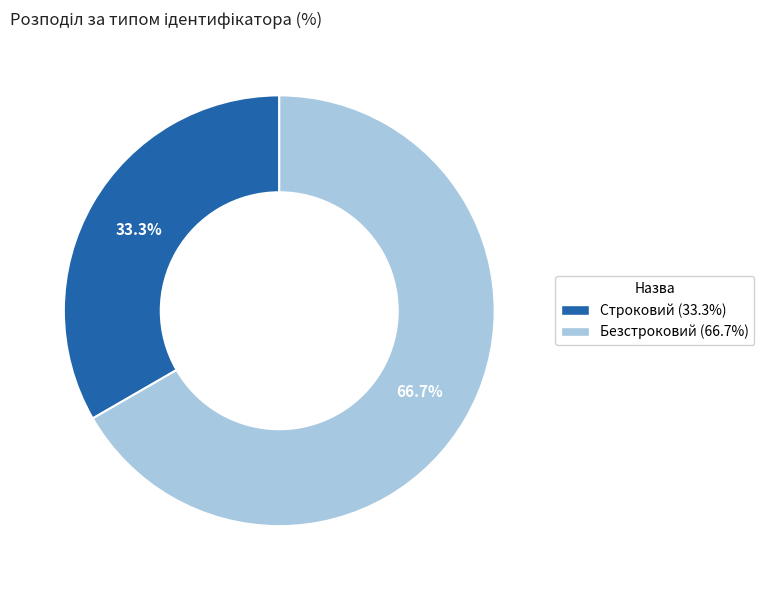

True or false: Безстроковий accounts for 79% of the total.

False